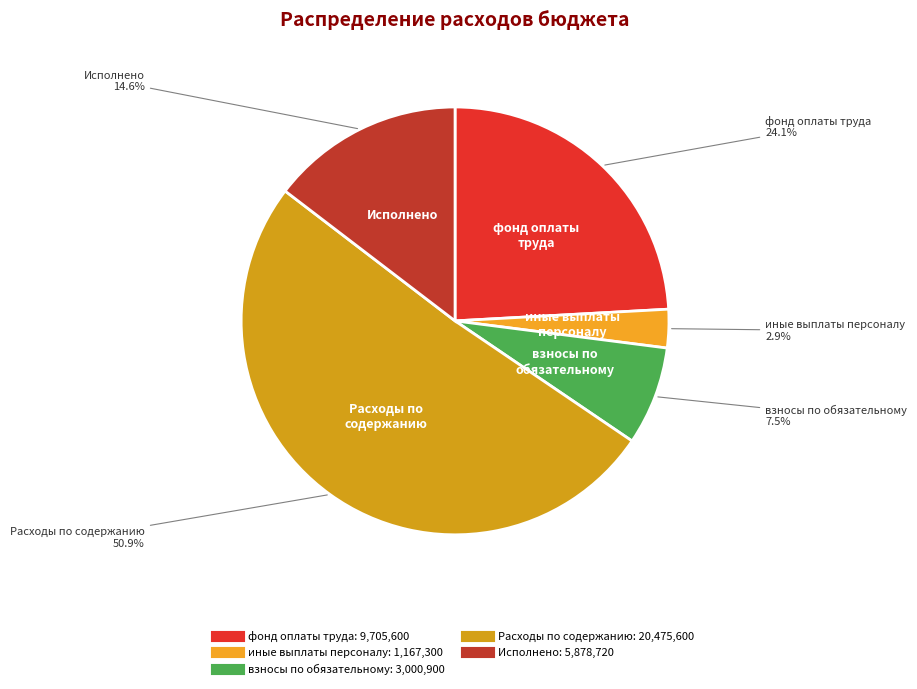

To the nearest percent, what is the average slice percentage?

20%